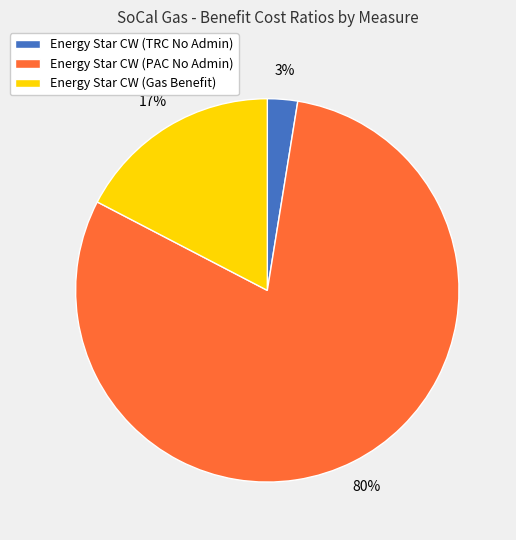

Do Energy Star CW (TRC No Admin) and Energy Star CW (PAC No Admin) together represent more than half of the pie?

Yes